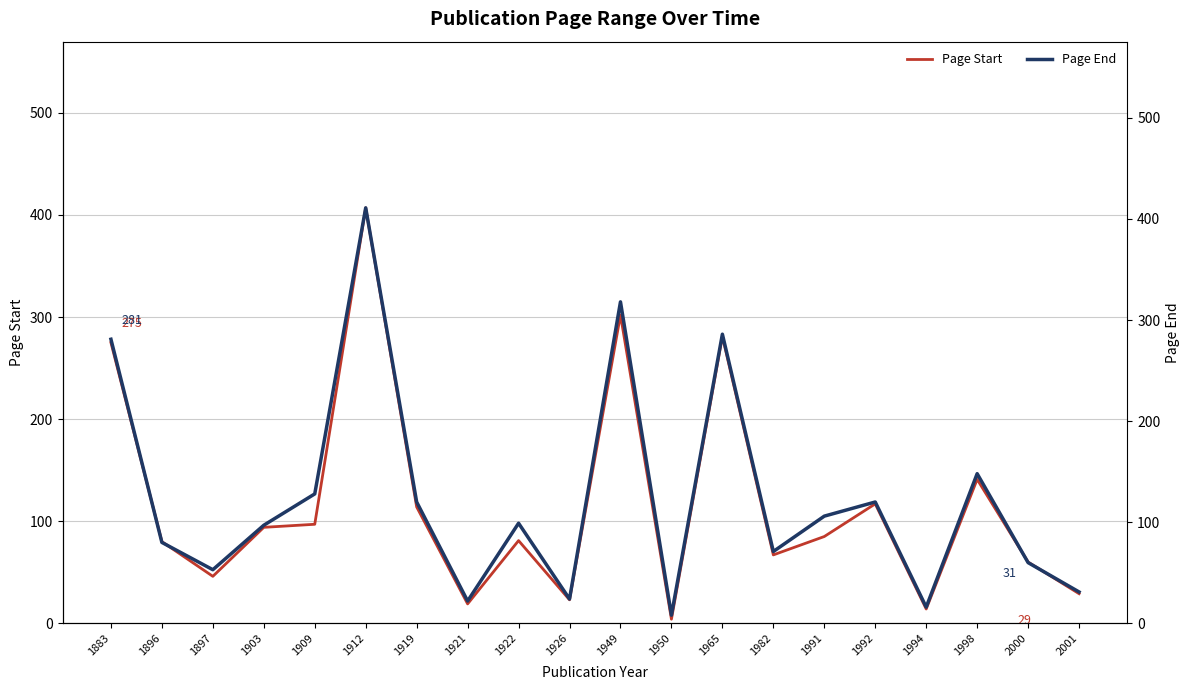

Is it true that Page Start equals 469 at 1965?

False